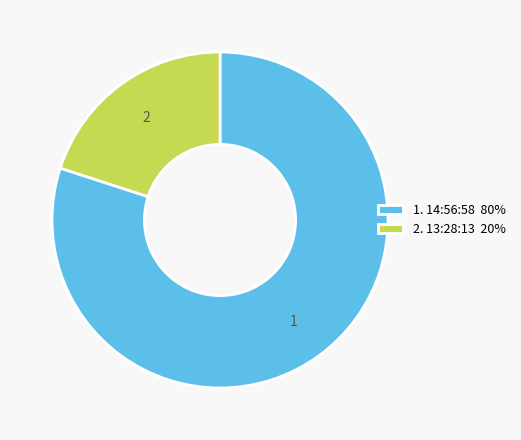

Count the number of slices in the pie.

2